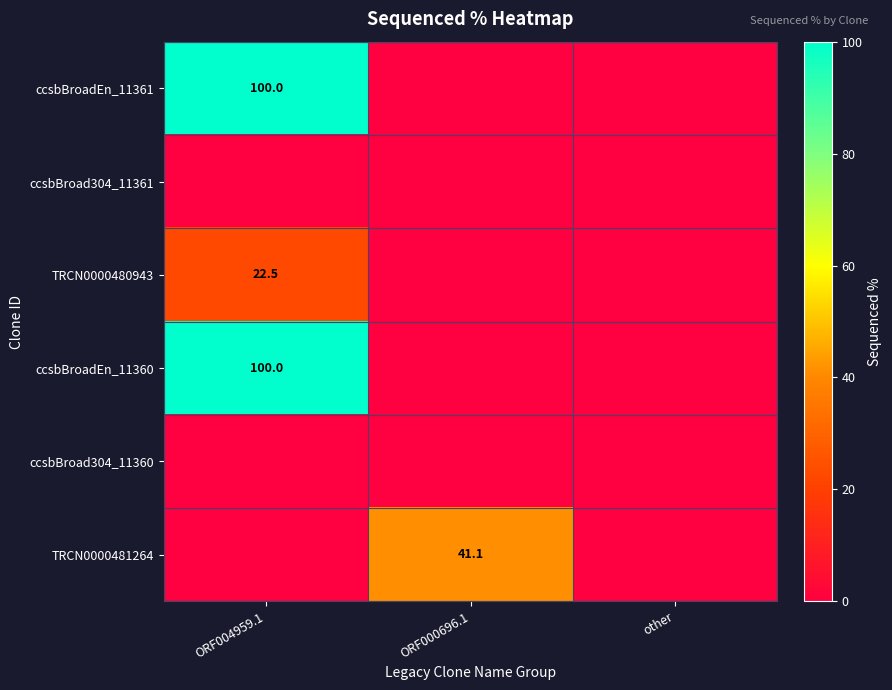

The TRCN0000481264 series shows 41.1 at ORF000696.1. True or false?

True